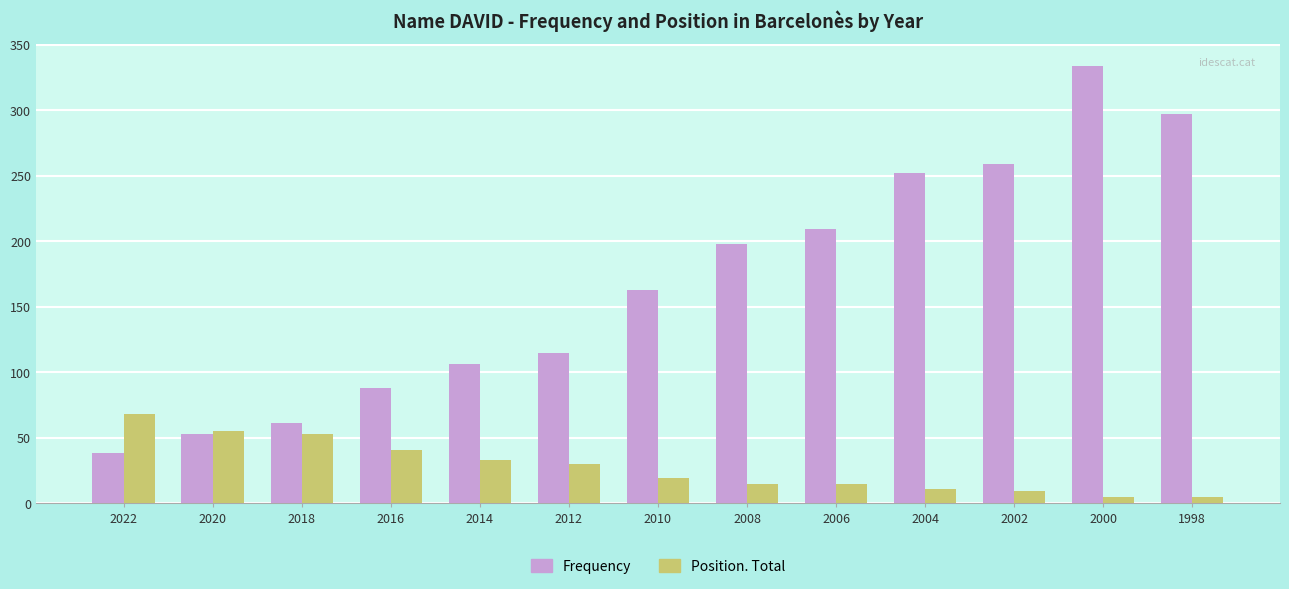

Rank the series by their average value, from lowest to highest.

Position. Total, Frequency